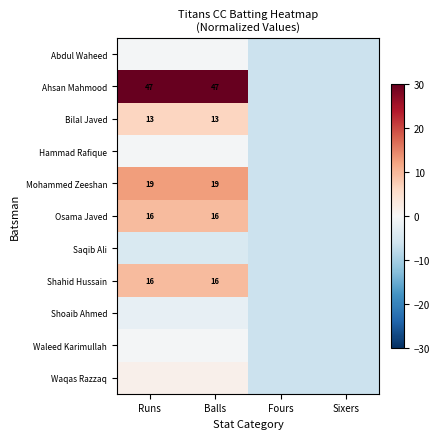

True or false: Bilal Javed has a value of 13.0 at Balls.

True